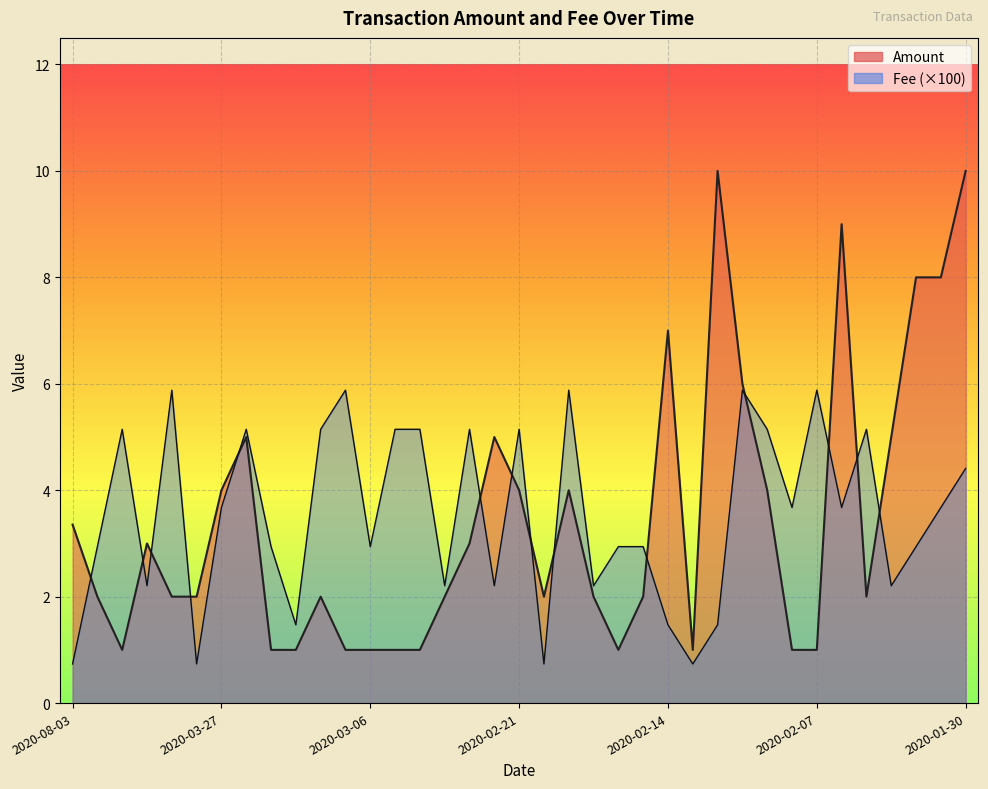

At which label does Amount first exceed 2?

2020-08-03